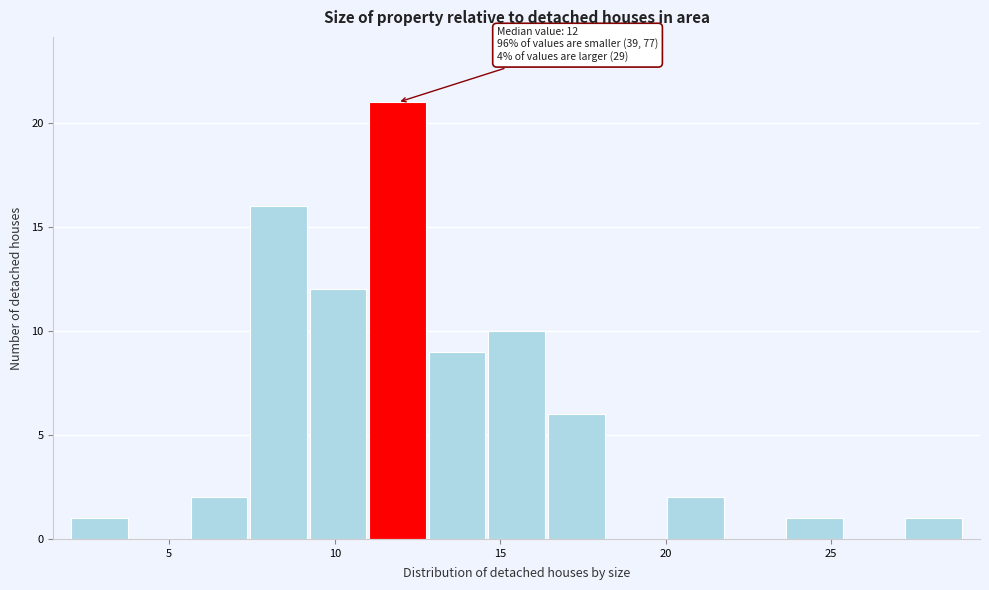

Read against the x-axis, roughly where is the centre of the tallest bar?

12.0